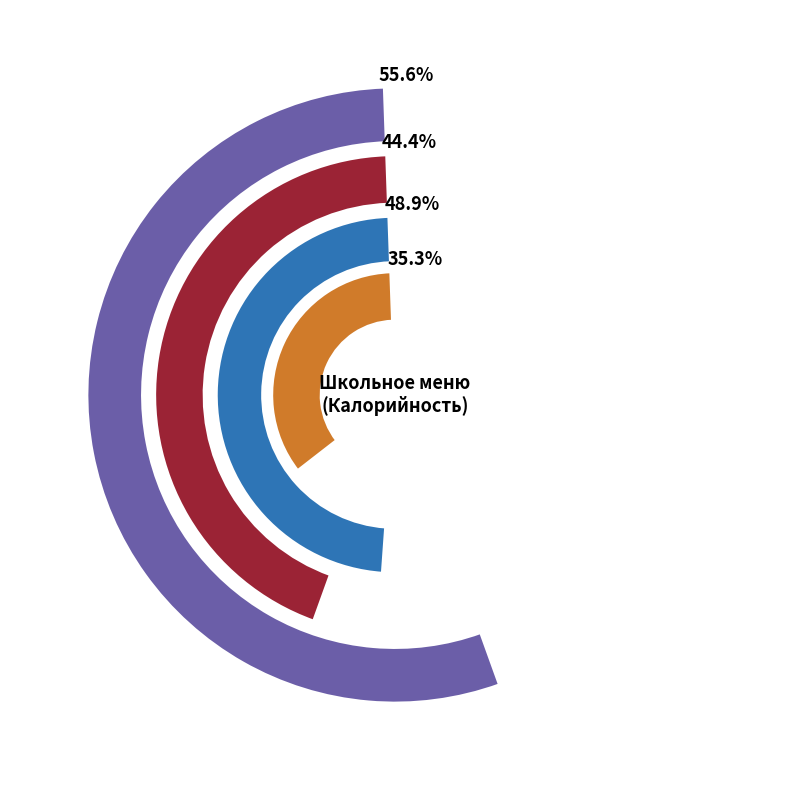

True or false: Котлета московская accounts for 23% of the total.

True